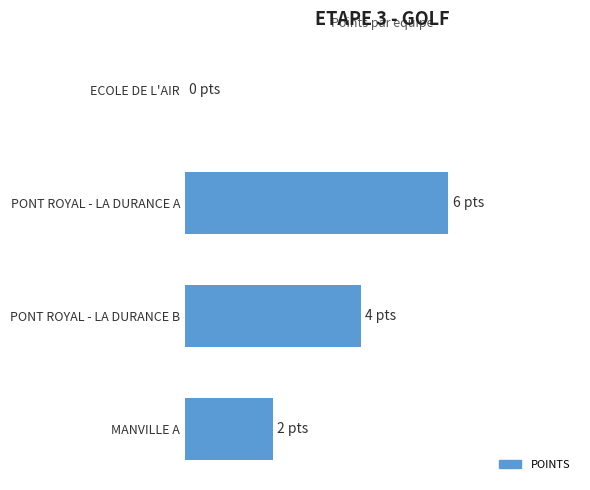

List the labels in order of value, smallest first.

ECOLE DE L'AIR, MANVILLE A, PONT ROYAL - LA DURANCE B, PONT ROYAL - LA DURANCE A